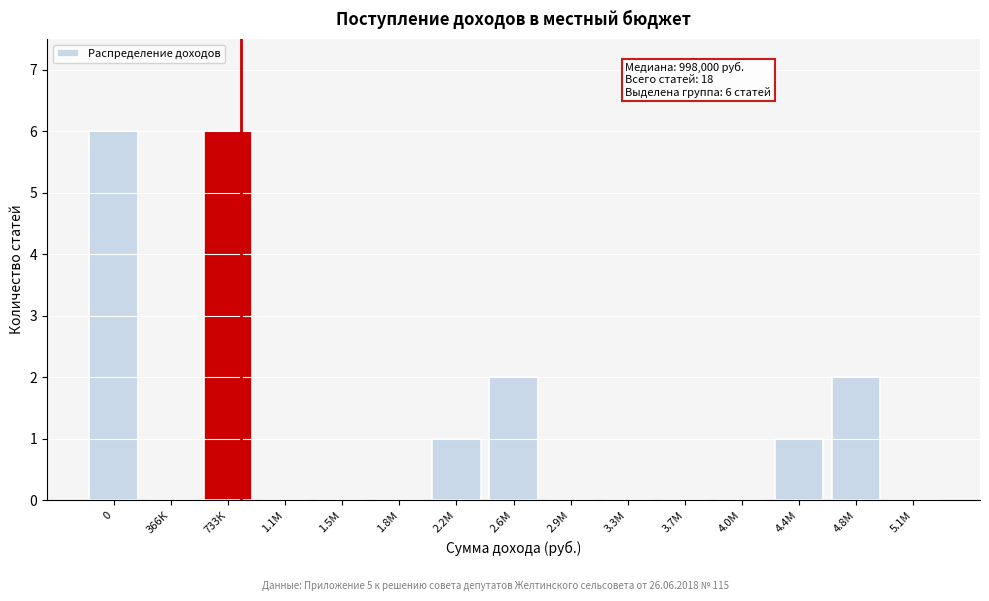

Reading right to left, transcribe all the data shown in this chart.

5.1М=0	4.8М=2	4.4М=1	4.0М=0	3.7М=0	3.3М=0	2.9М=0	2.6М=2	2.2М=1	1.8М=0	1.5М=0	1.1М=0	733К=6	366К=0	0=6